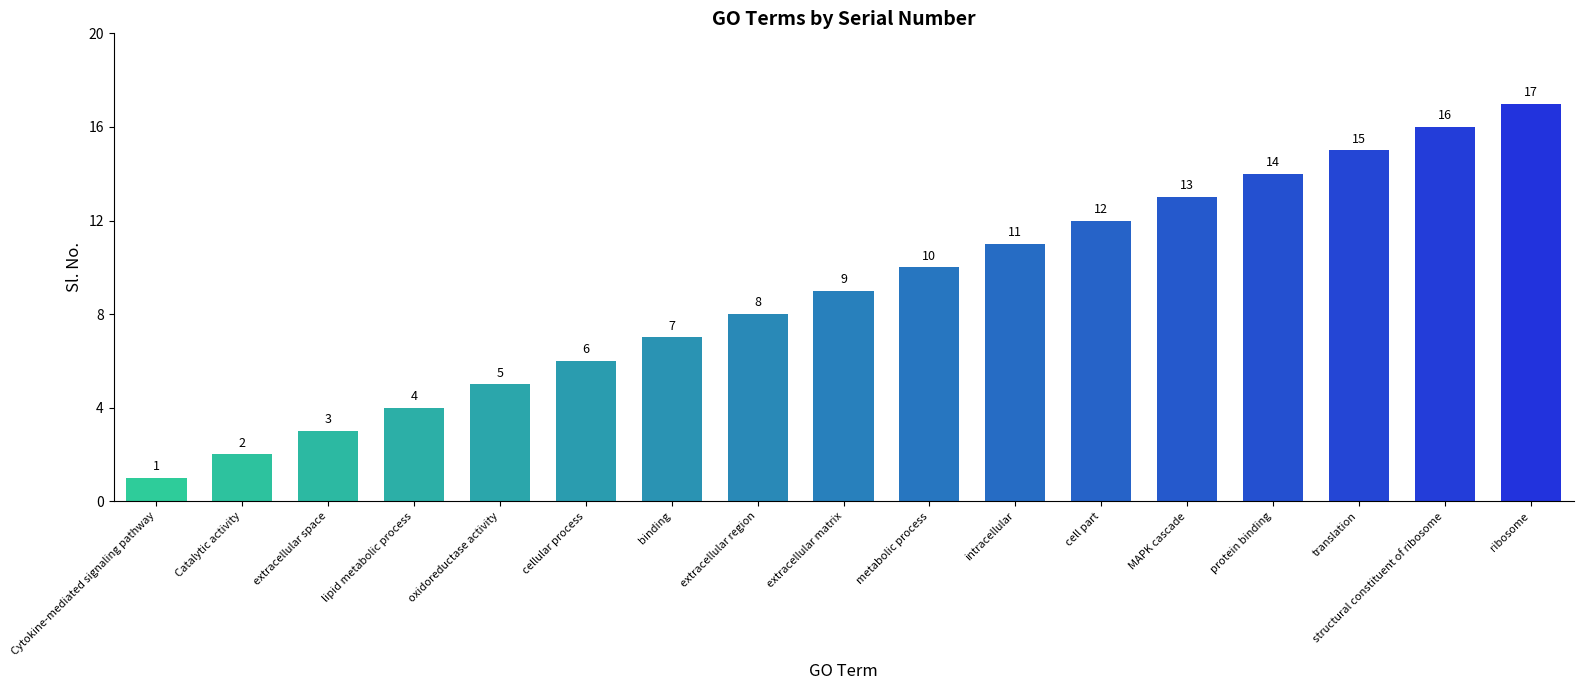

Reading left to right, extract all data points from this chart.

1	2	3	4	5	6	7	8	9	10	11	12	13	14	15	16	17